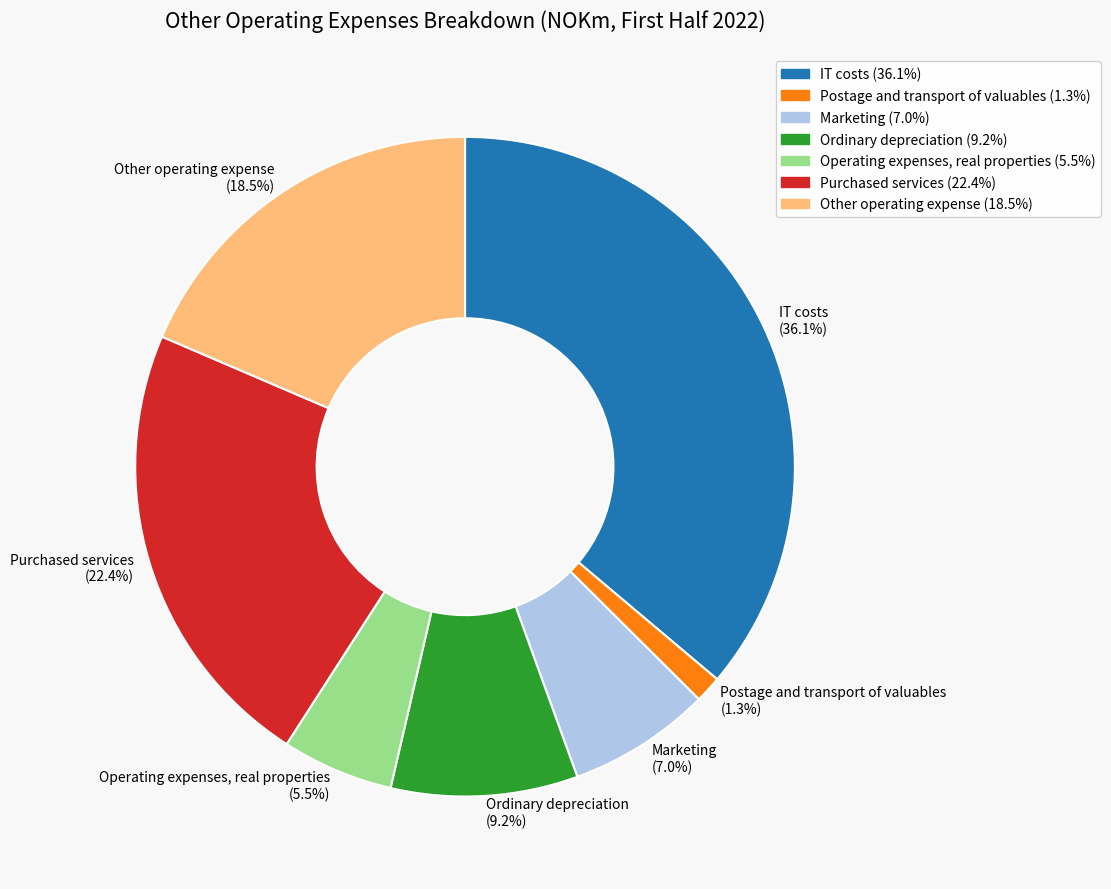

Is there any slice that represents more than half of the pie?

No